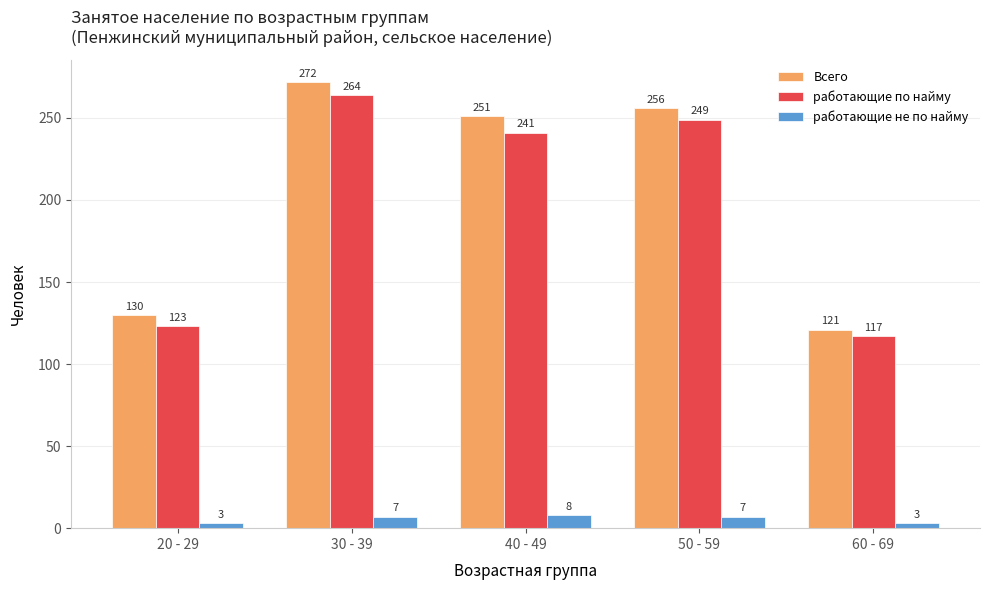

Reading left to right, extract all data points from this chart.

Всего: 130	272	251	256	121
работающие по найму: 123	264	241	249	117
работающие не по найму: 3	7	8	7	3